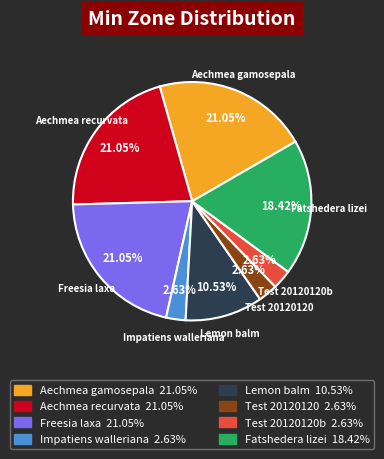

To the nearest percent, what is the average slice percentage?

12%